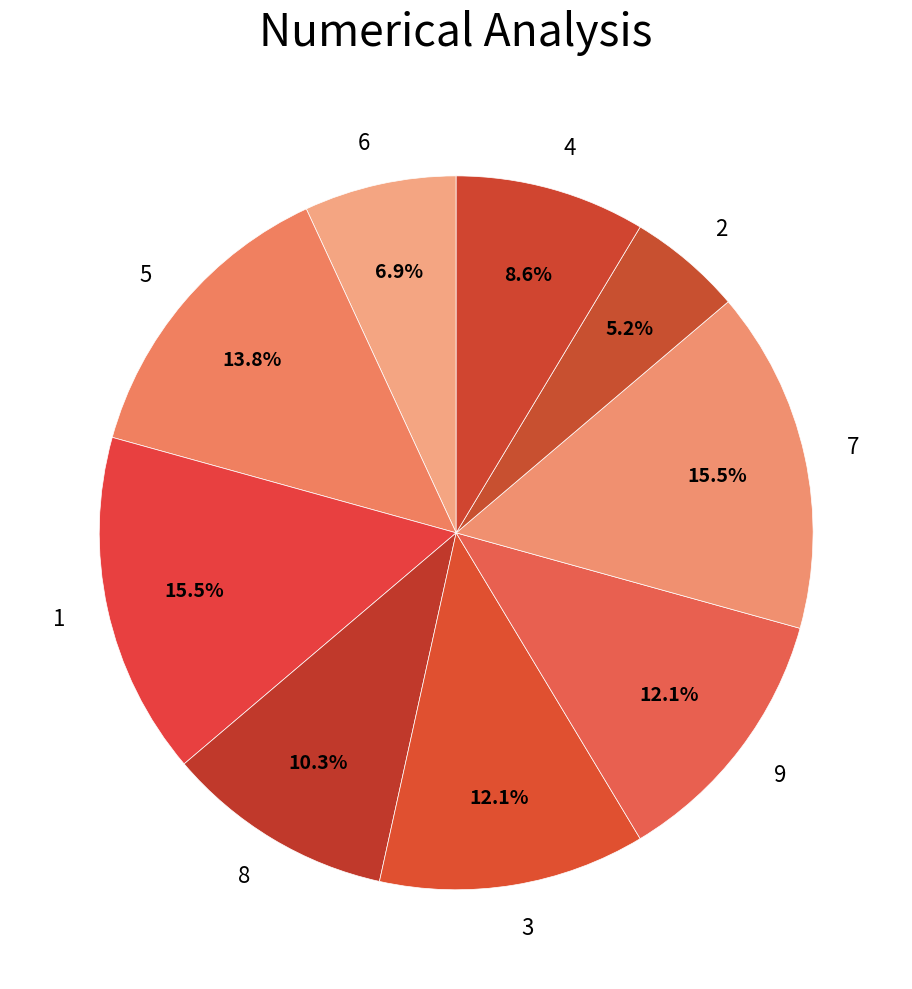

What portion of the pie excludes 4?

91.4%